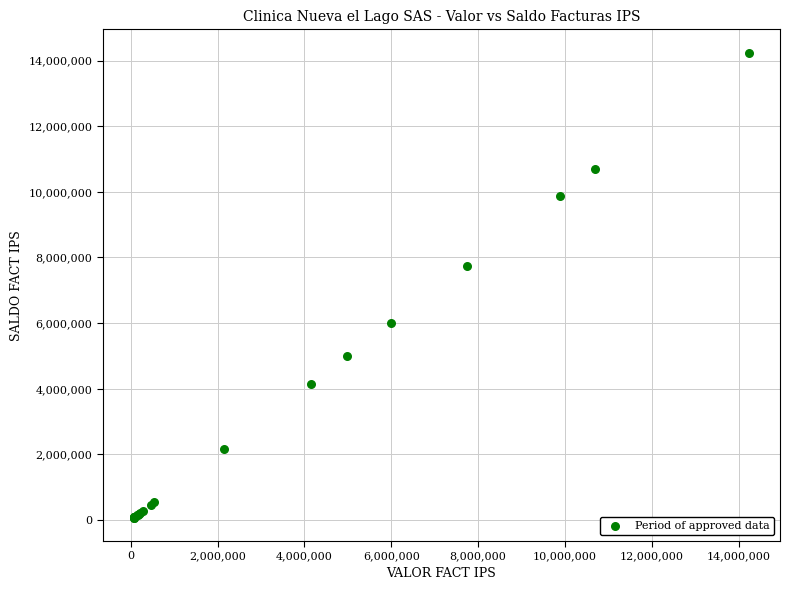

What Y value in the scatter plot is closest to 7155540?

7736435